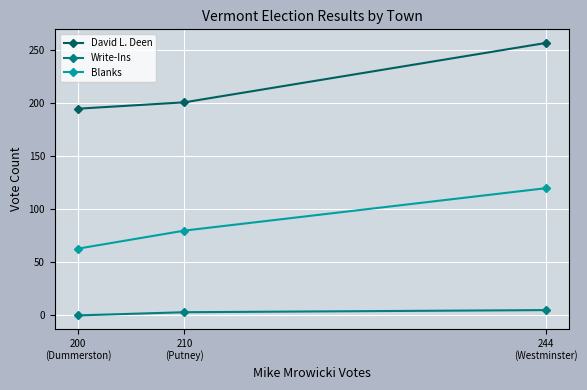

Which series has the widest spread of values?

David L. Deen